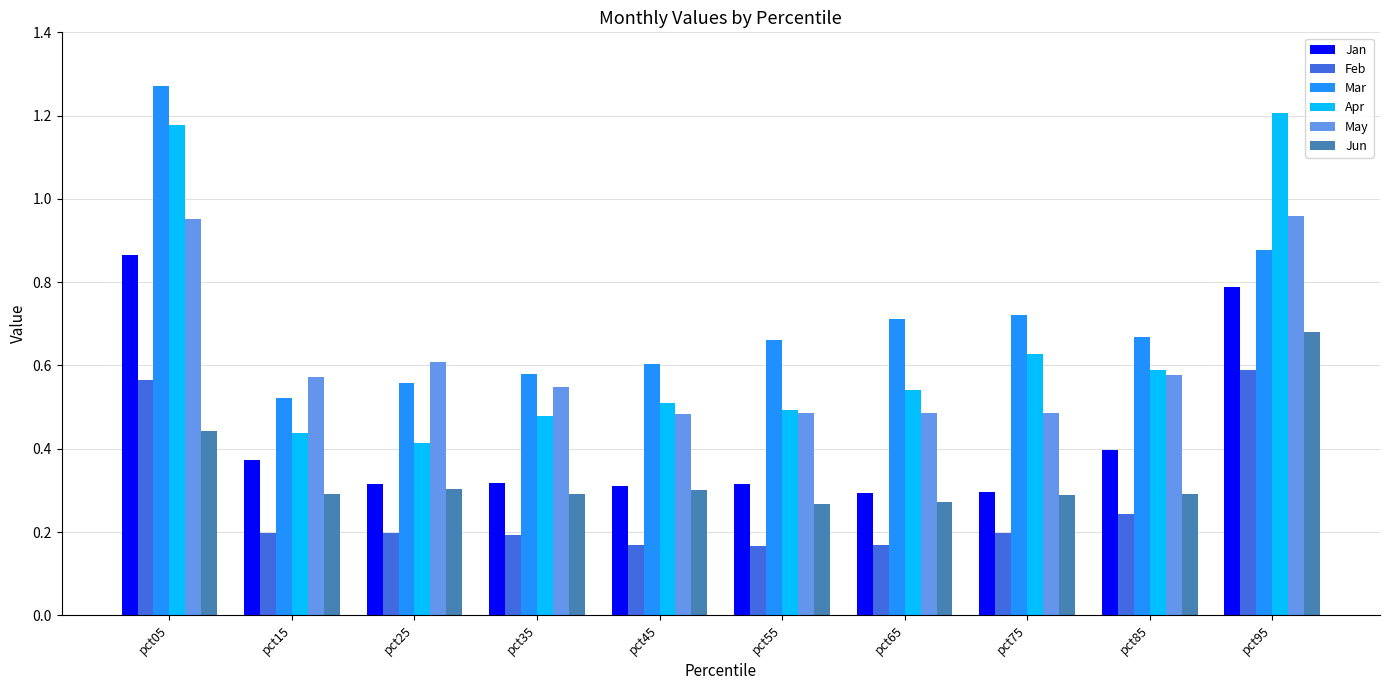

List the series in order of their peak value, lowest first.

Feb, Jun, Jan, May, Apr, Mar